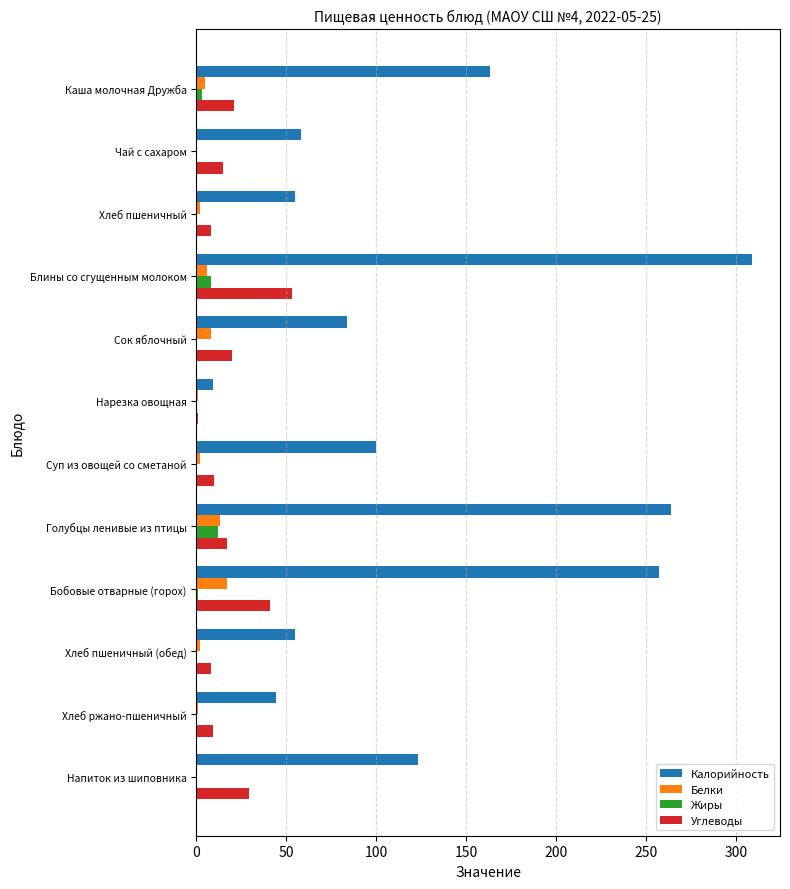

Which series has the largest total across all categories?

Калорийность